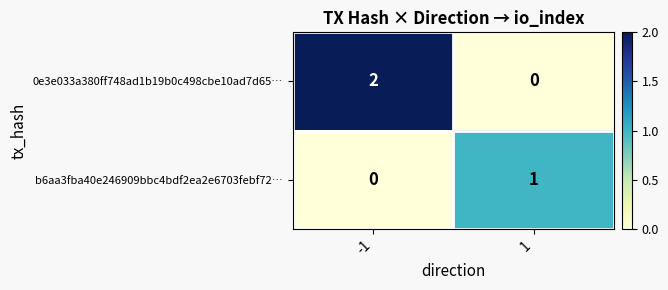

What is the difference between the highest and lowest values at -1?

2